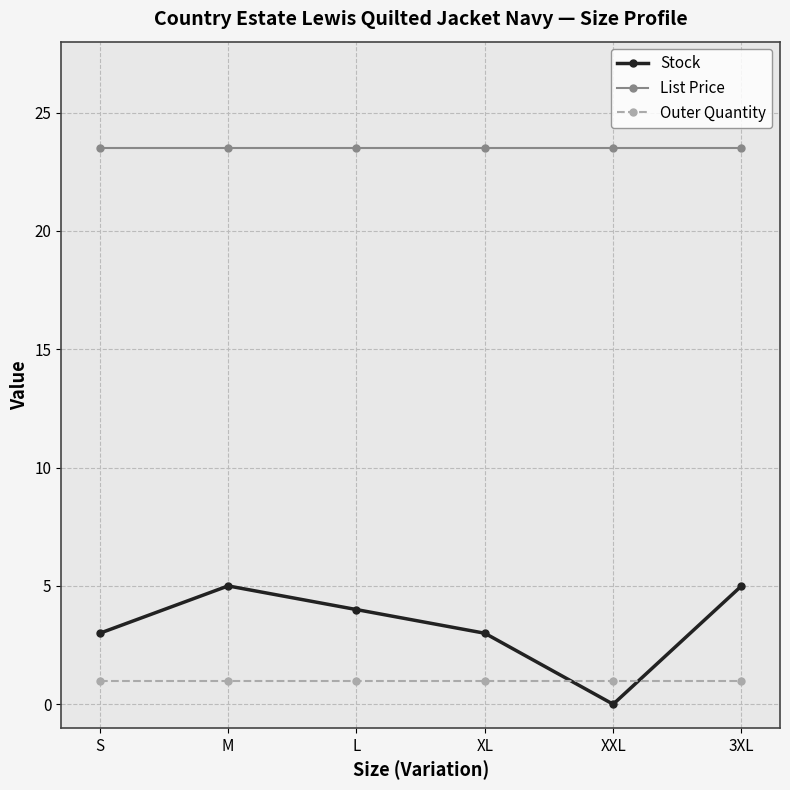

After their last crossing, which series has the higher values: Outer Quantity or Stock?

Stock